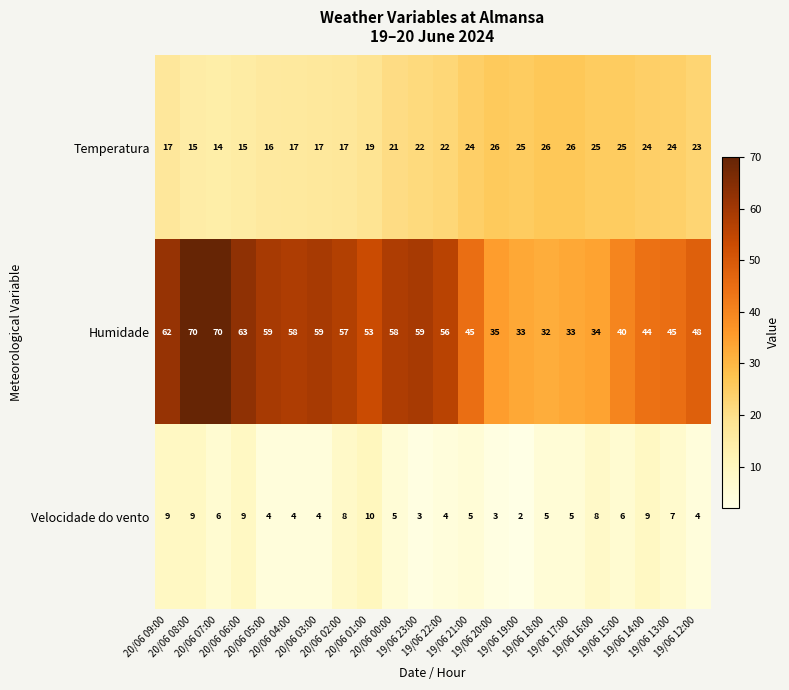

Which series has the largest total across all categories?

Humidade